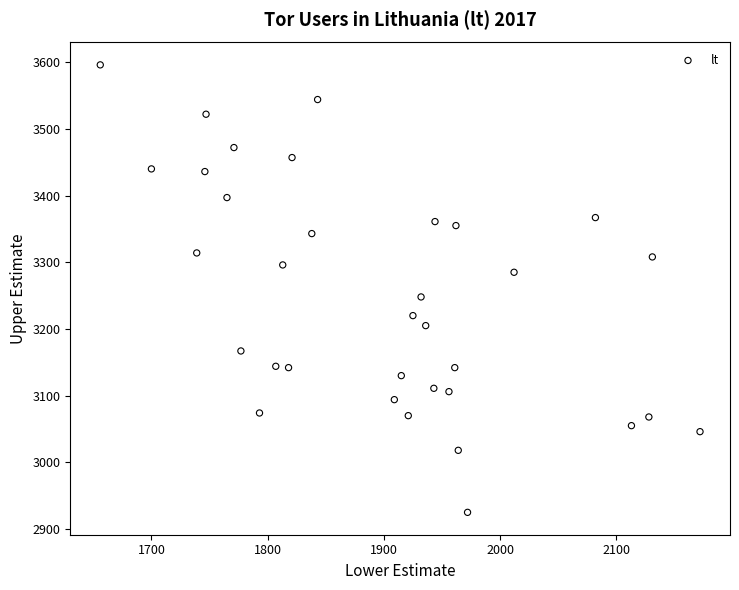

What Y value in the scatter plot is closest to 3260?

3248